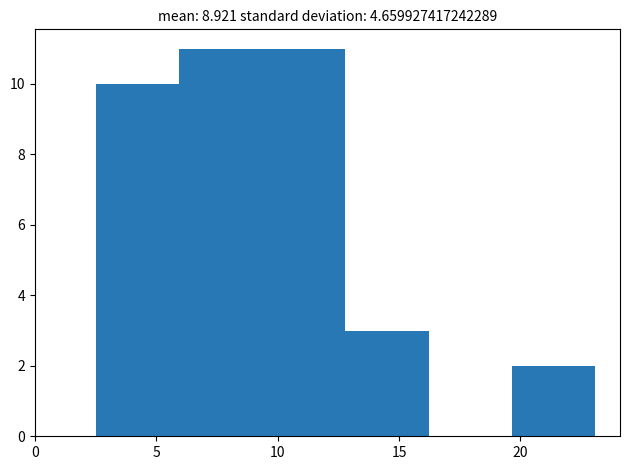

Reading left to right, transcribe this chart: for each bar, give the range it covers on the x-axis and its height. Neither the bar edges nor the heights are printed on the chart, so give them approximately, as read against the axes.

2.5 to 6.0: 10
6.0 to 9.5: 11
9.5 to 13.0: 11
13.0 to 16.0: 3
16.0 to 19.5: 0
19.5 to 23.0: 2